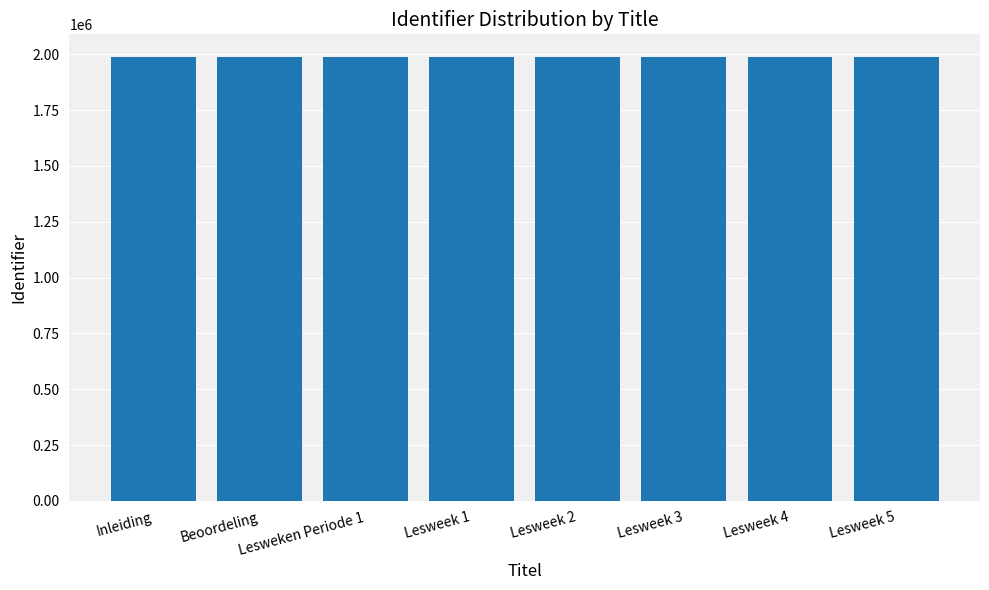

What is the minimum value shown in the chart?

1990175